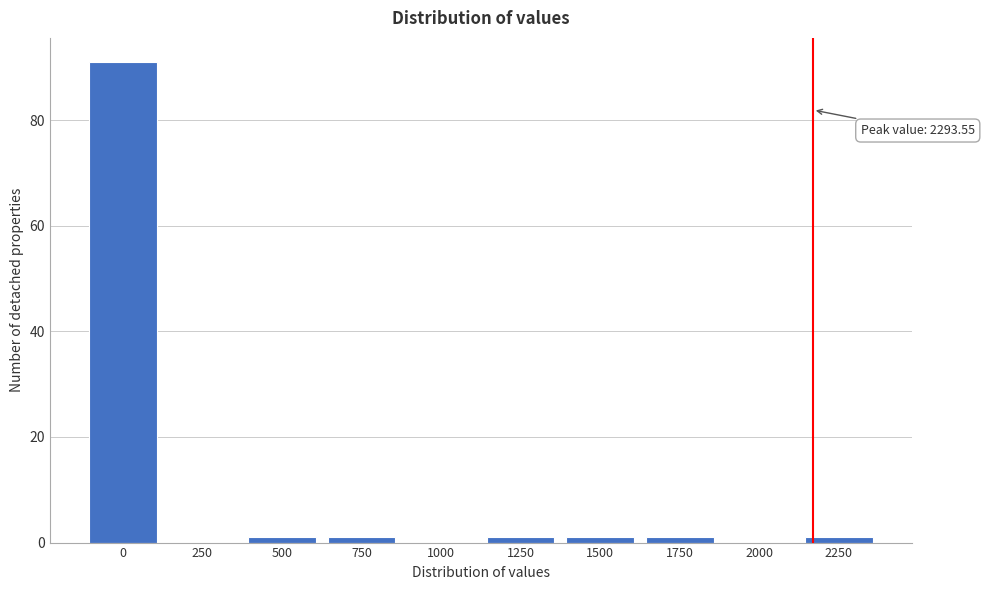

Reading left to right, list all the values displayed in this chart.

0=91	250=0	500=1	750=1	1000=0	1250=1	1500=1	1750=1	2000=0	2250=1